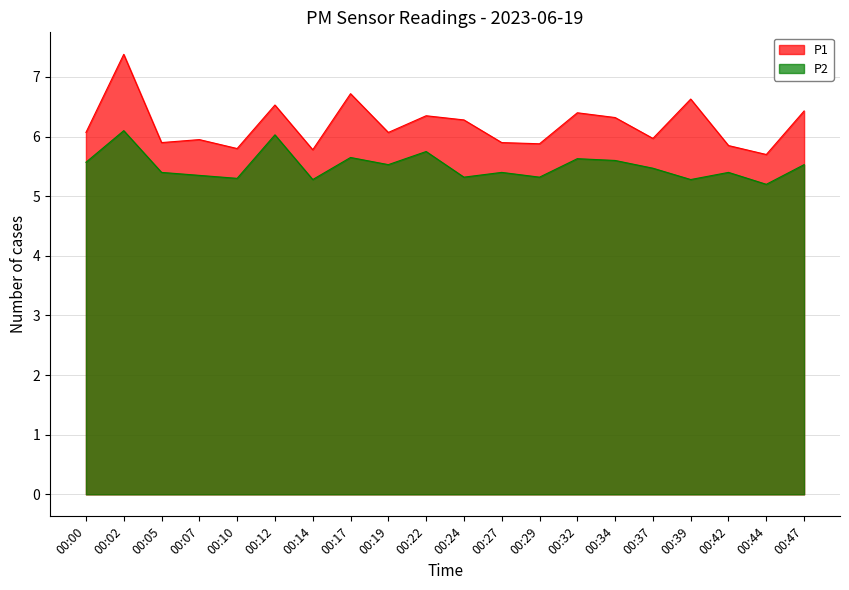

Which series has the widest spread of values?

P1